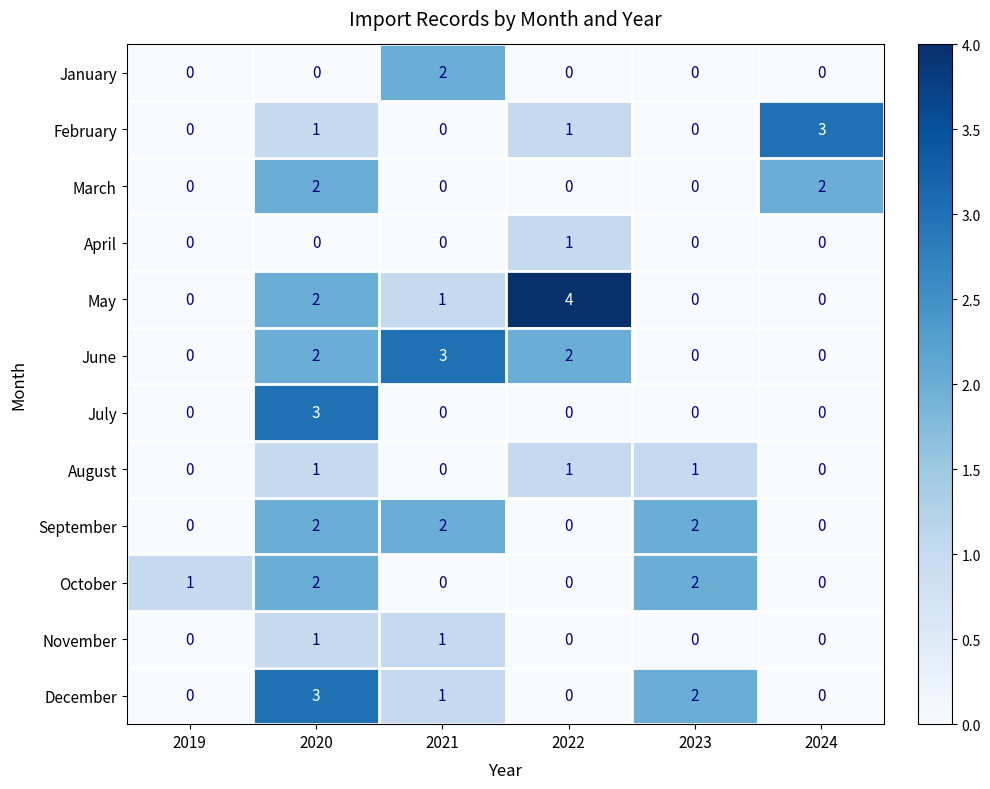

What is the total value across all series at 2020?

19